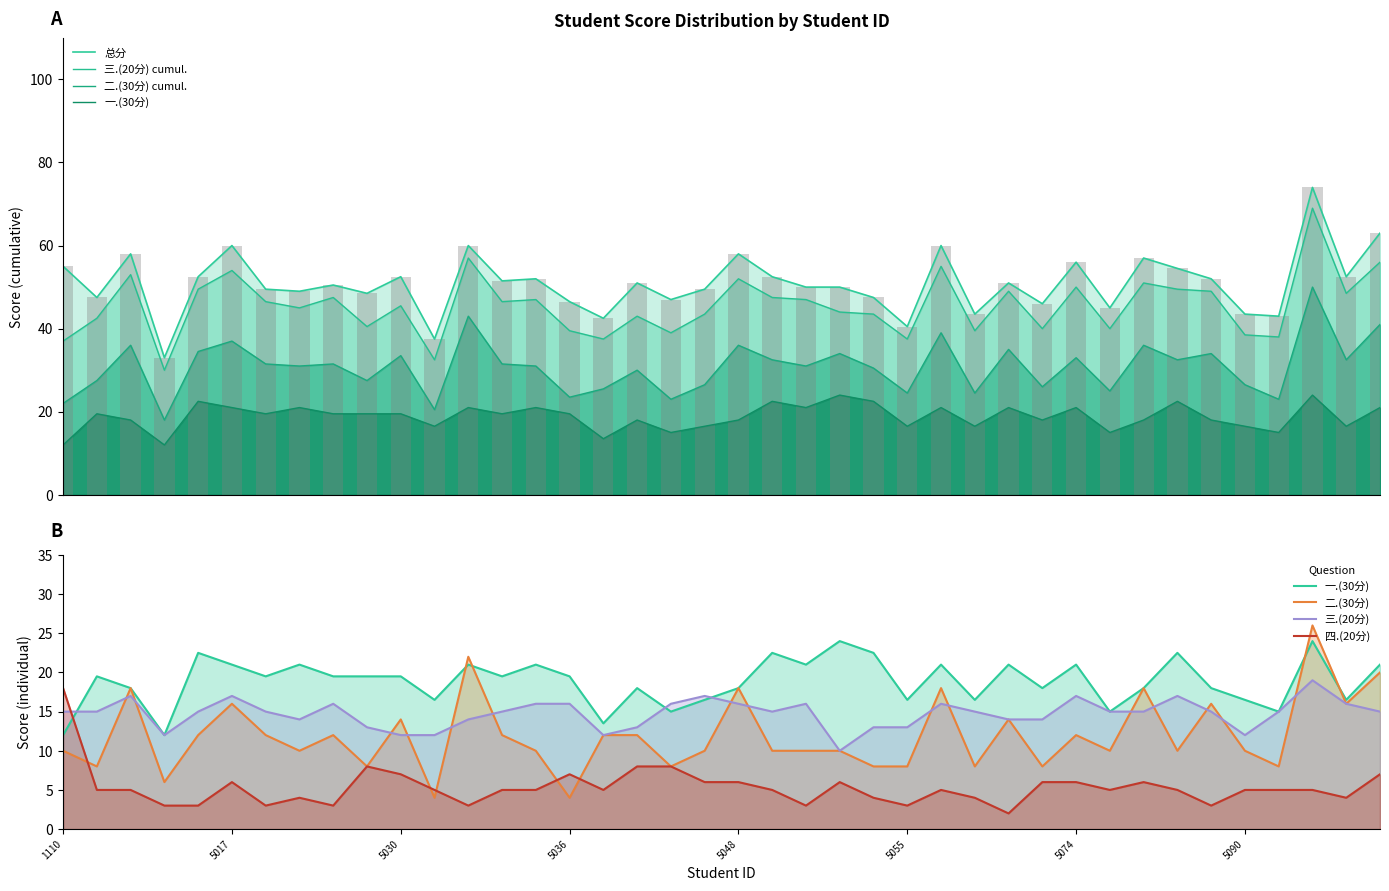

What is the value of the 一.(30分) bar at the 11th from the left?

19.5